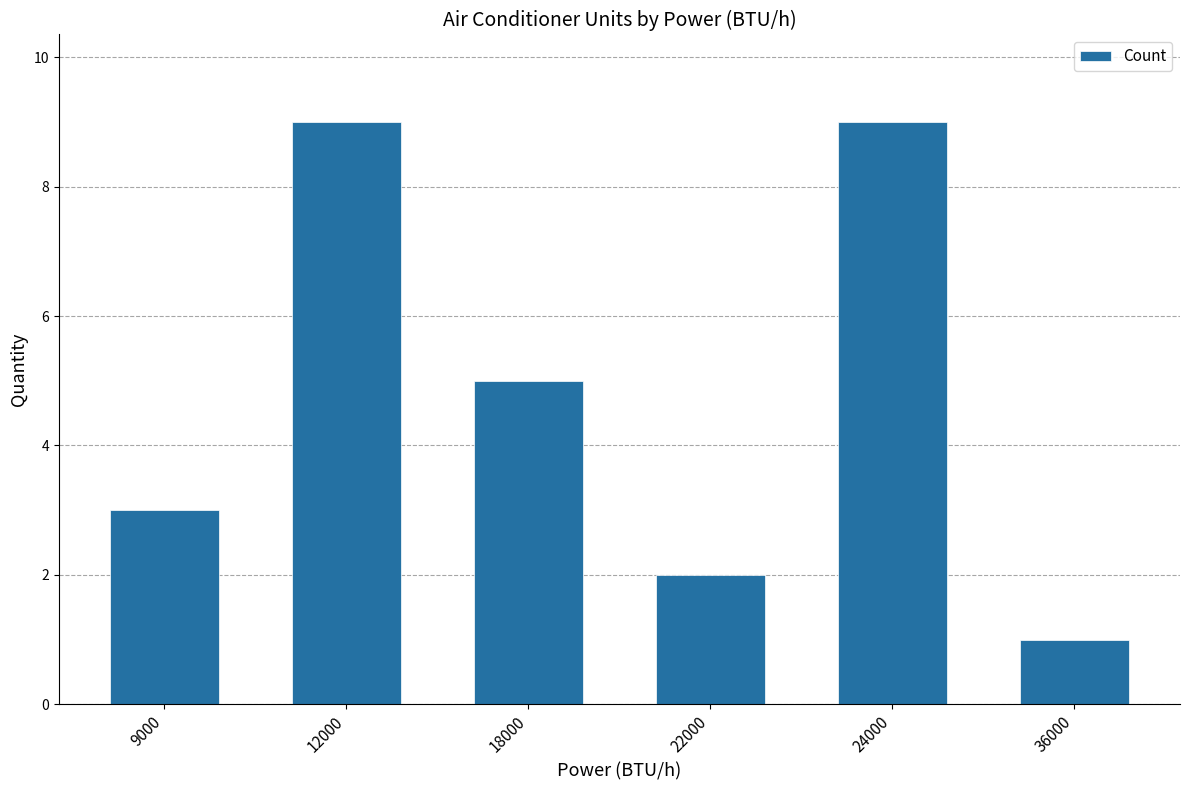

What is the difference between the maximum and second lowest values?

7